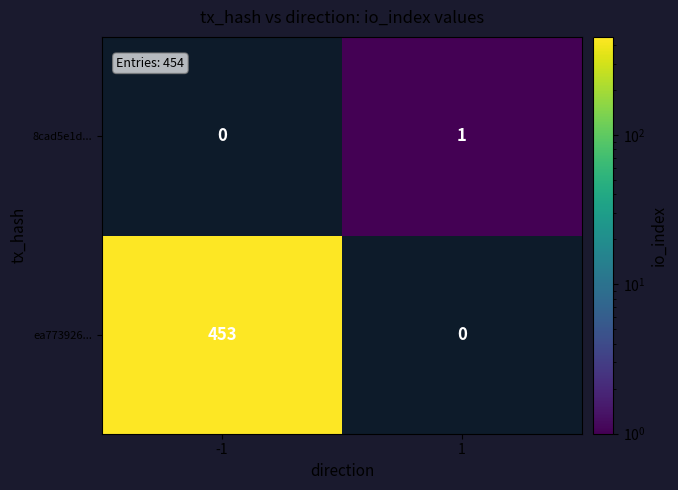

The value of ea773926... at -1 is 453. True or false?

True